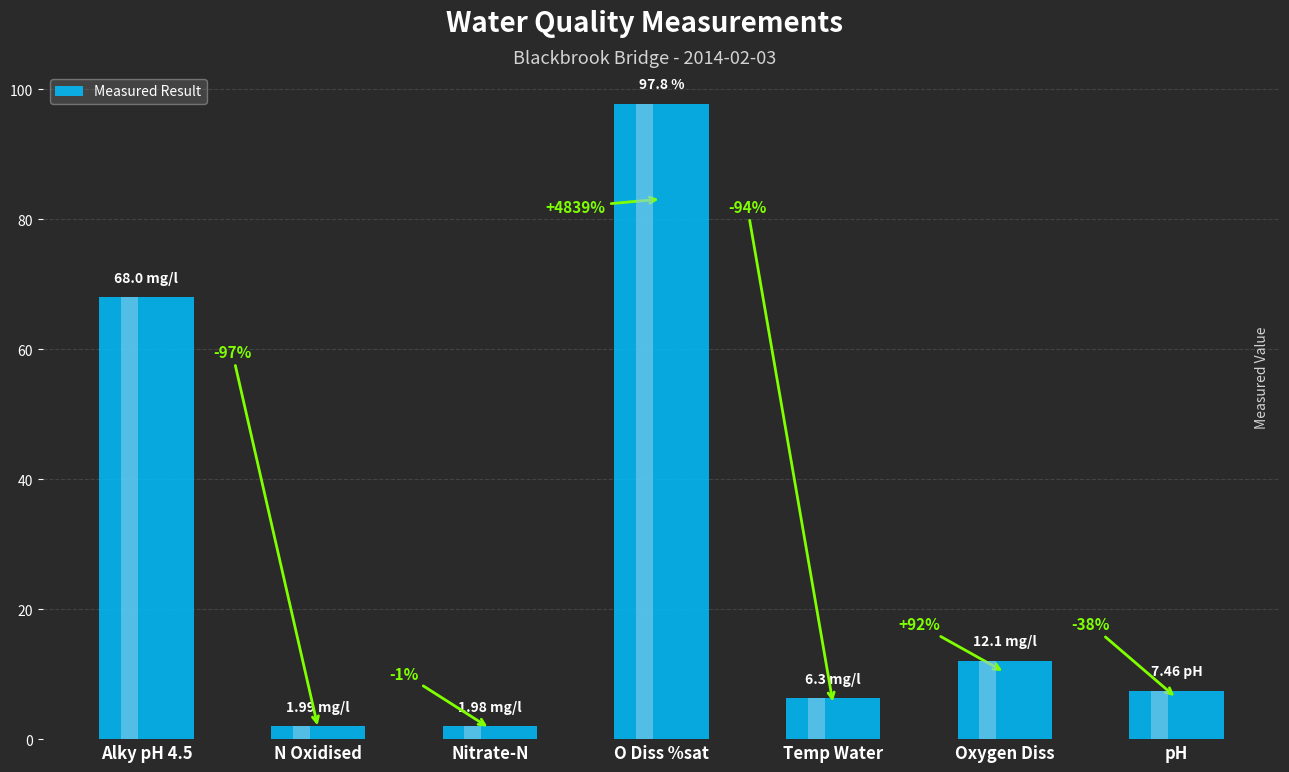

What is the average value?

27.9